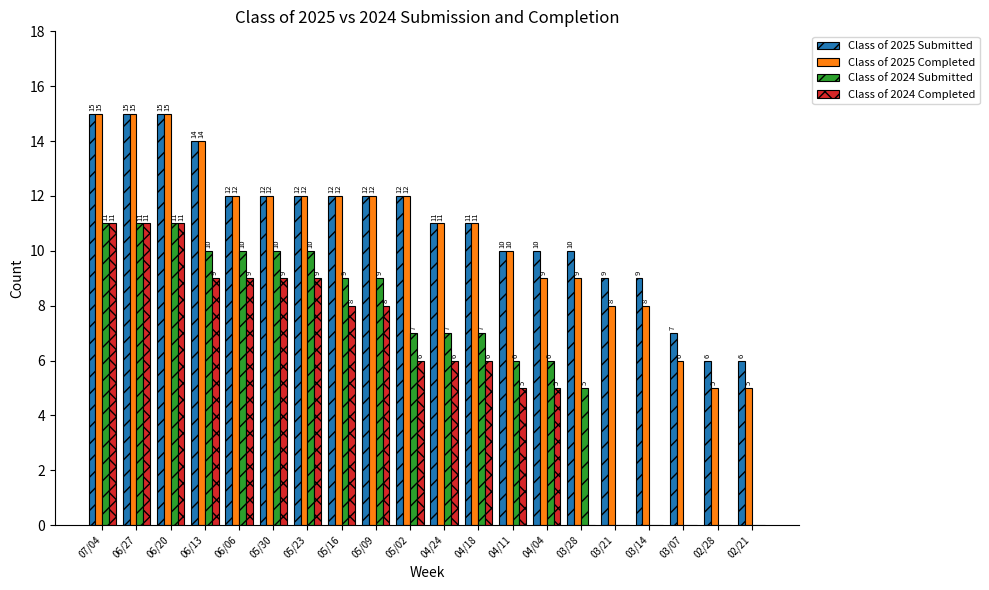

Is the value of Class of 2025 Completed at 04/11 greater than the value of Class of 2024 Submitted at 04/04?

Yes